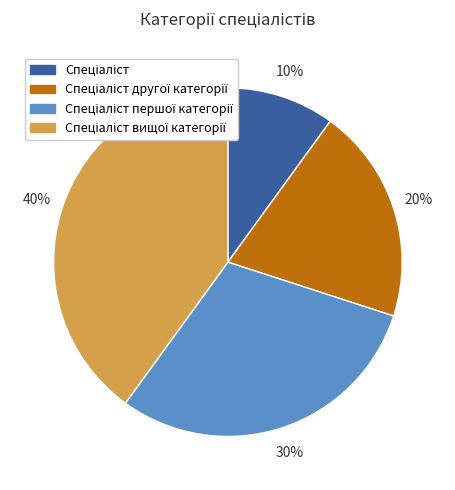

How many slices are in this pie chart?

4